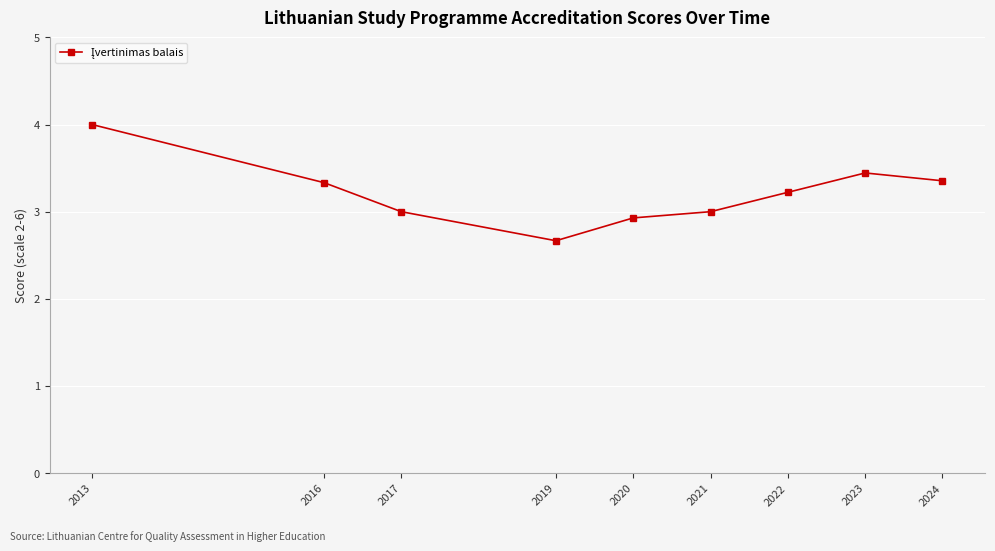

What is the sum of all values?

28.9